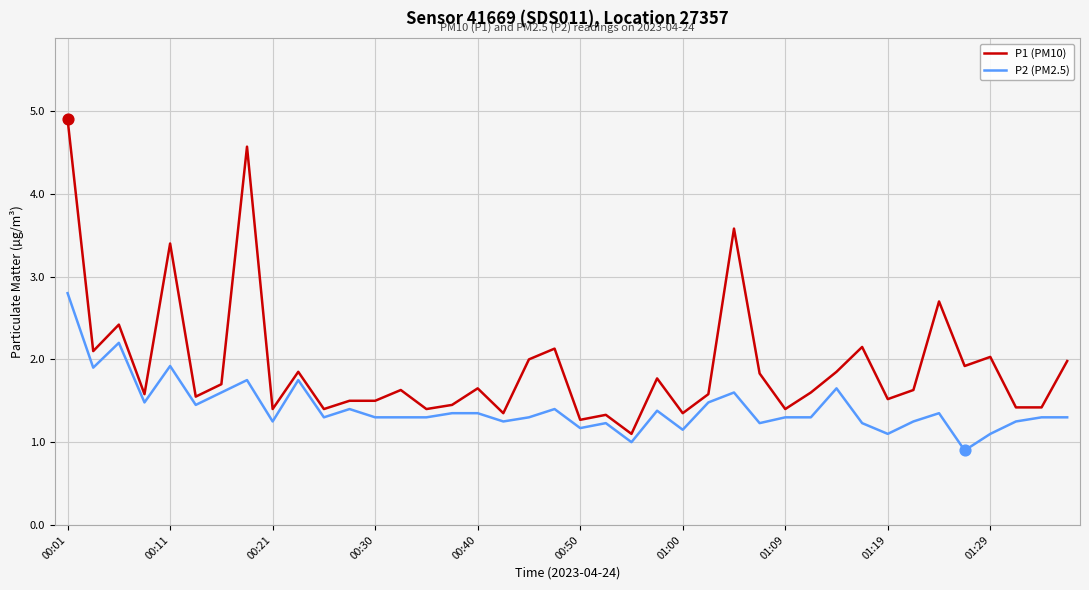

Which series has the largest total across all categories?

P1 (PM10)